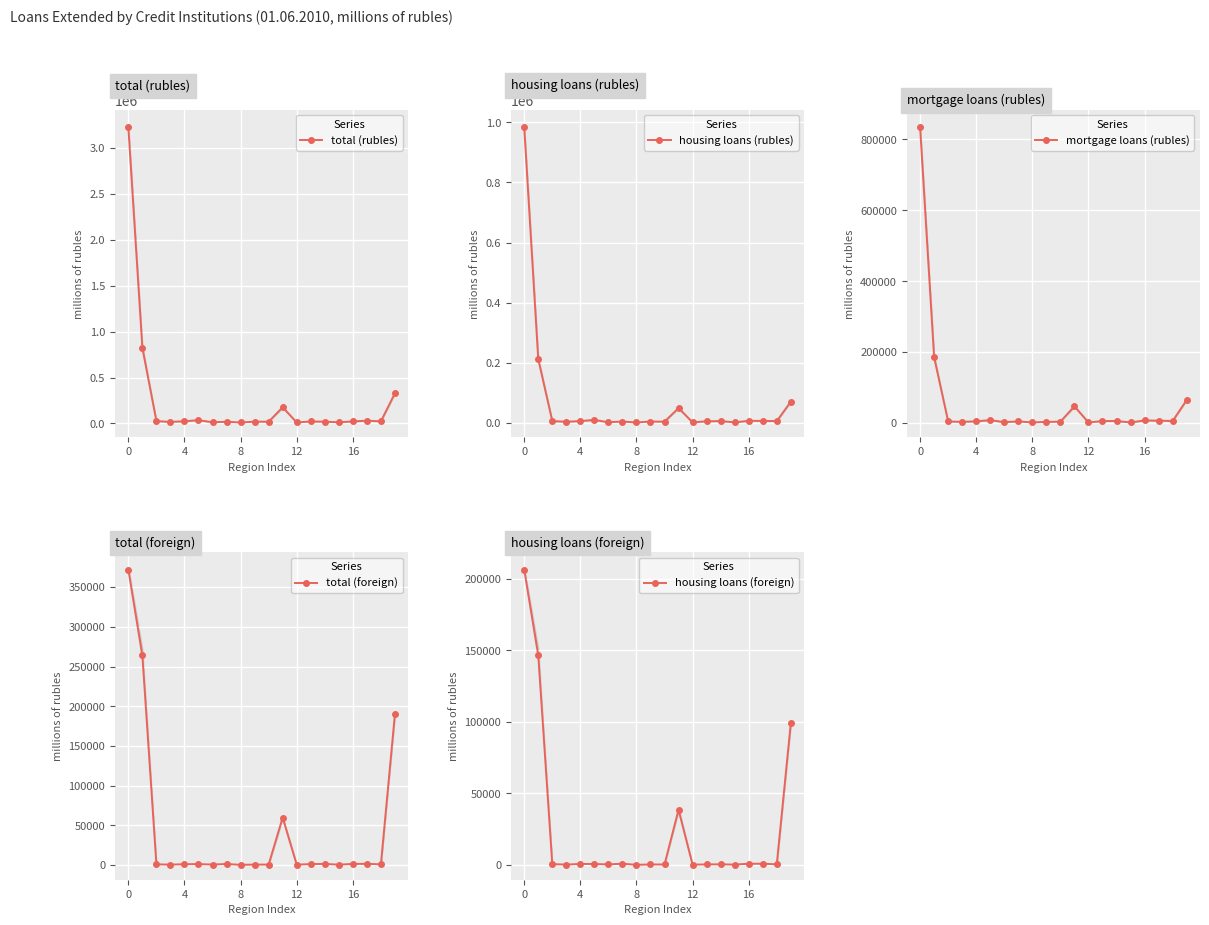

Where is total (foreign) nearest to the value 186234?

19